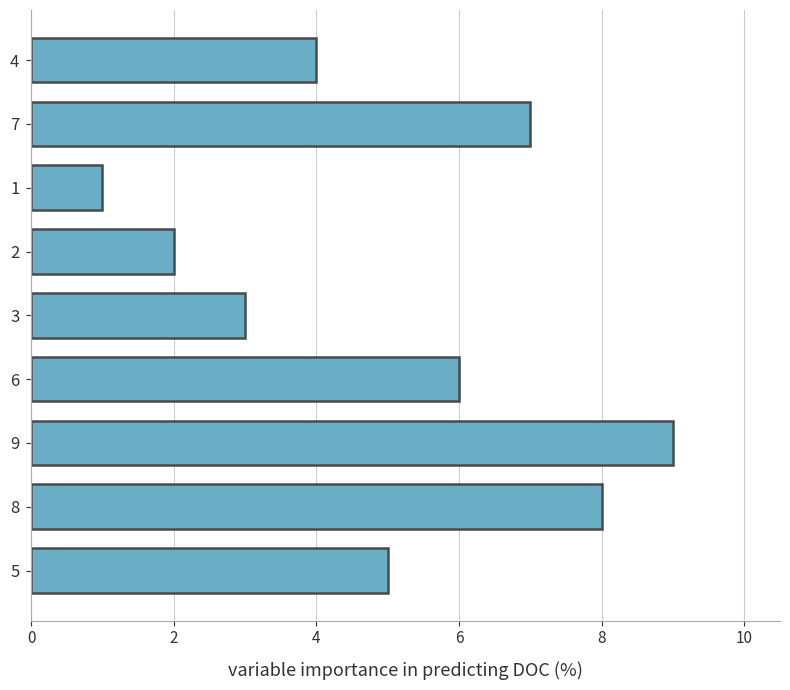

What is the difference between the second highest and minimum values?

7